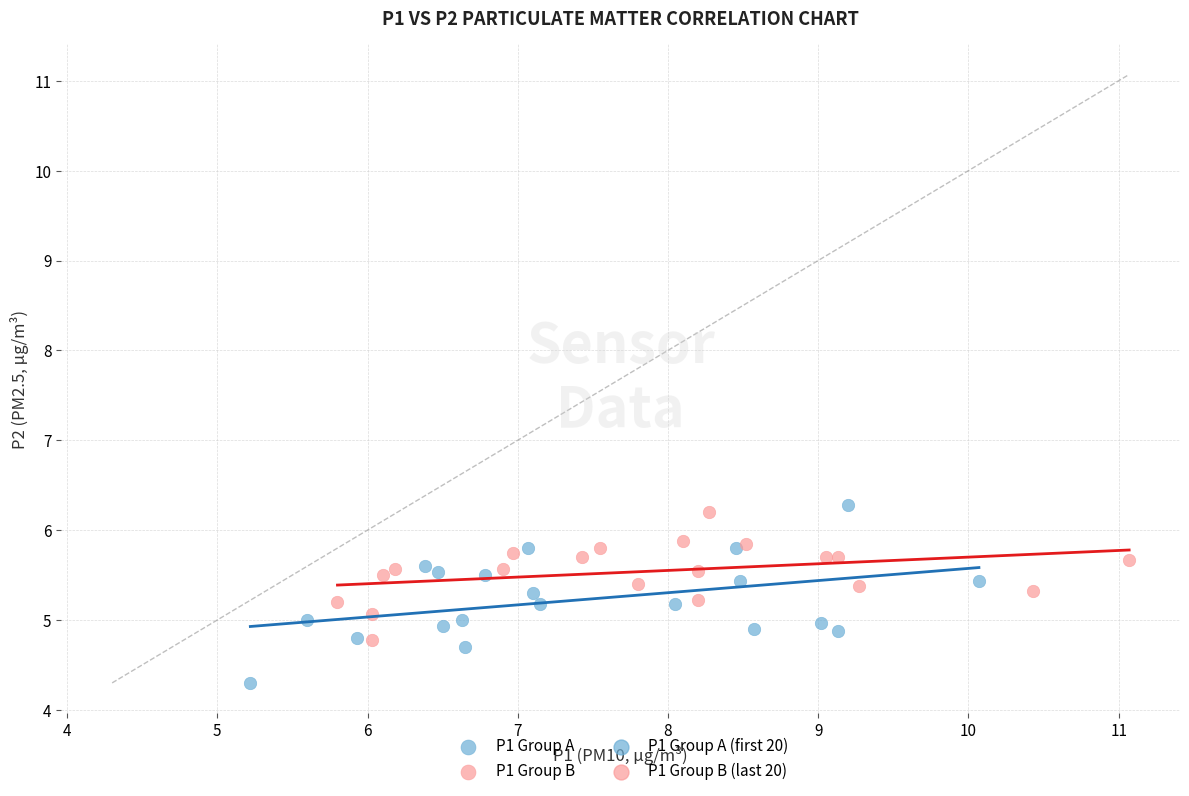

Which series reaches the minimum Y coordinate?

P1 Group A